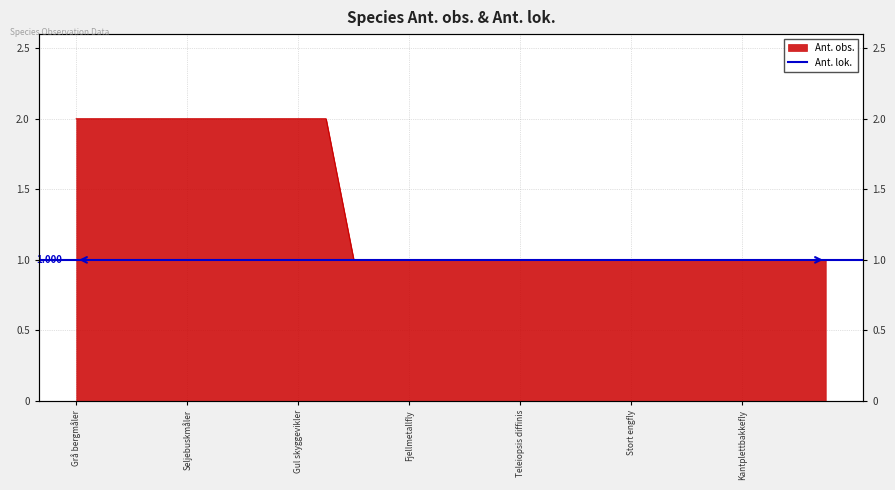

How many lines are shown in the chart?

1